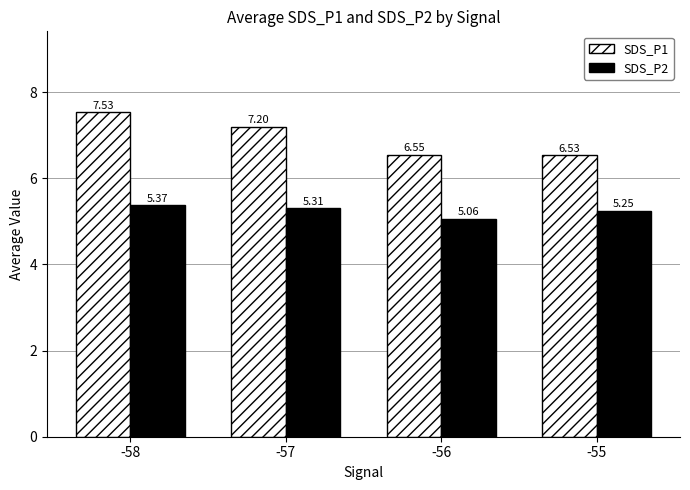

What is the spread (max minus min) of values at -58?

2.2